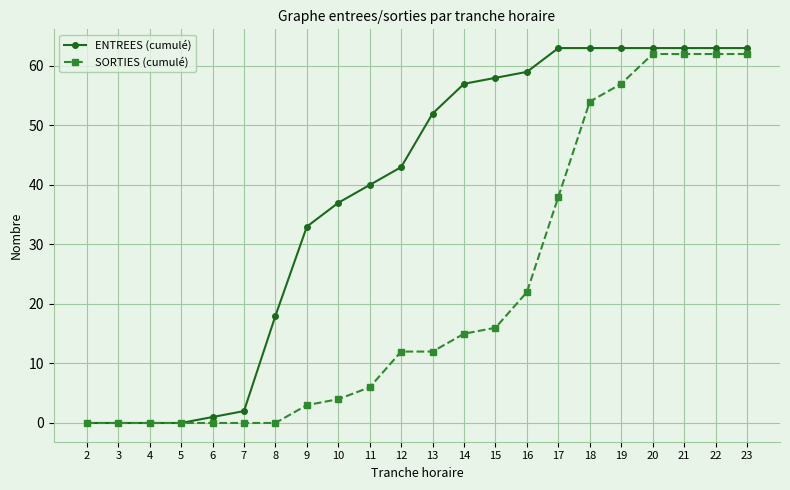

What is the maximum value shown in the chart?

63